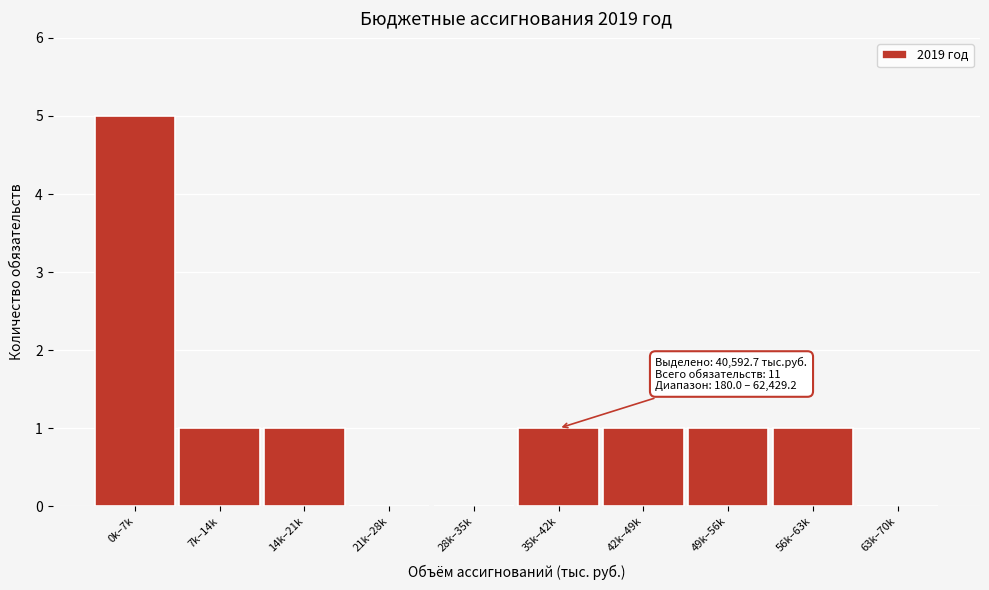

Reading left to right, transcribe all the data shown in this chart.

0k–7k=5	7k–14k=1	14k–21k=1	21k–28k=0	28k–35k=0	35k–42k=1	42k–49k=1	49k–56k=1	56k–63k=1	63k–70k=0